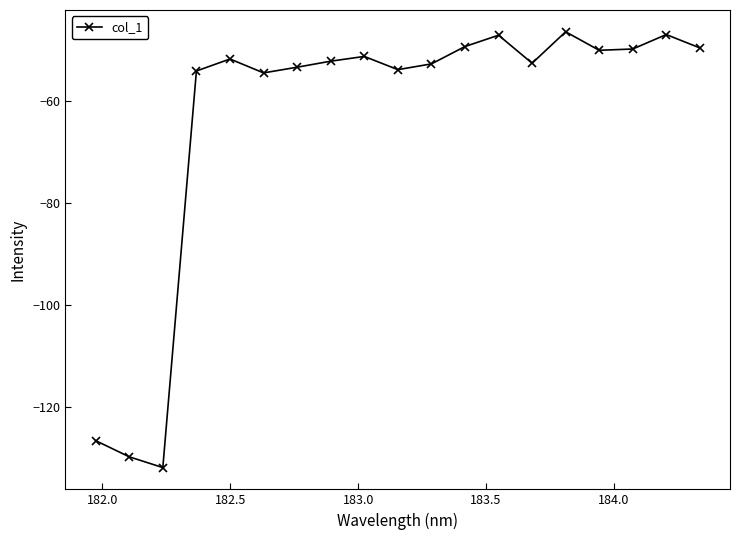

What is the greatest value displayed?

-46.6